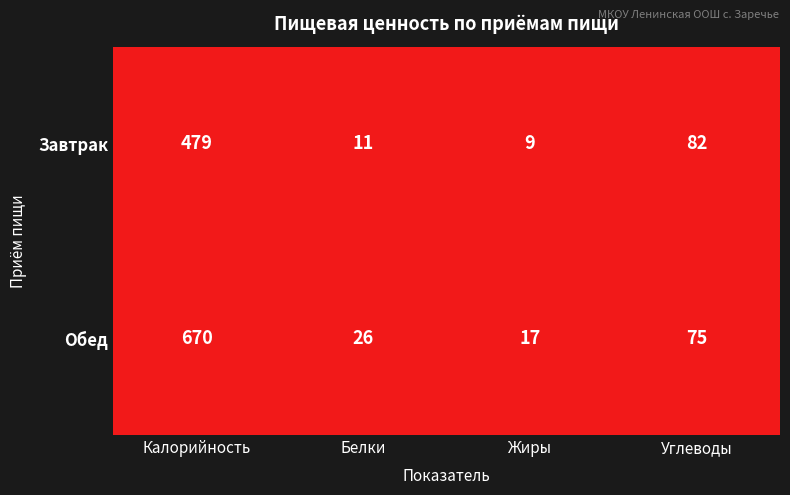

Rank the series by their average value, from highest to lowest.

Обед, Завтрак